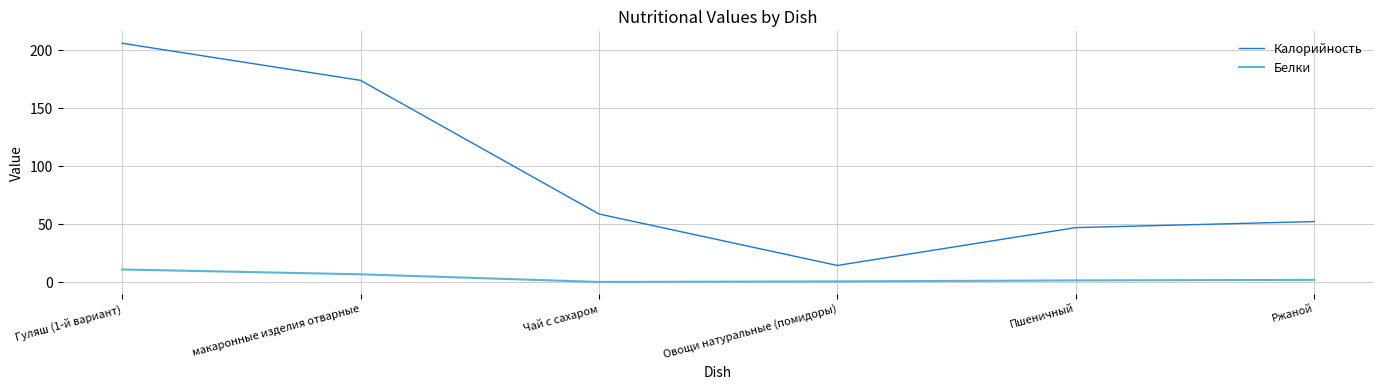

What is the minimum value shown in the chart?

0.2